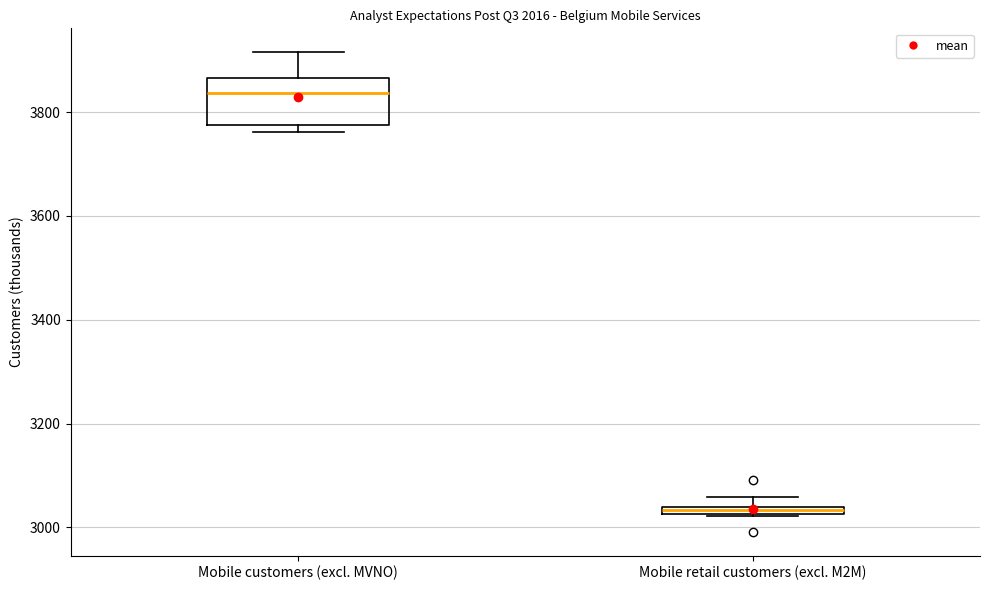

Which box is the tallest, from its lower edge to its upper edge?

Mobile customers (excl. MVNO)